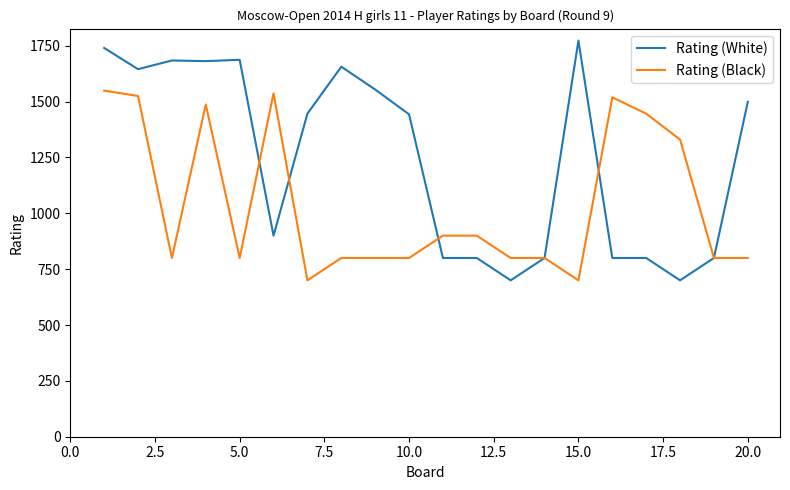

Which series has the widest spread of values?

Rating (White)